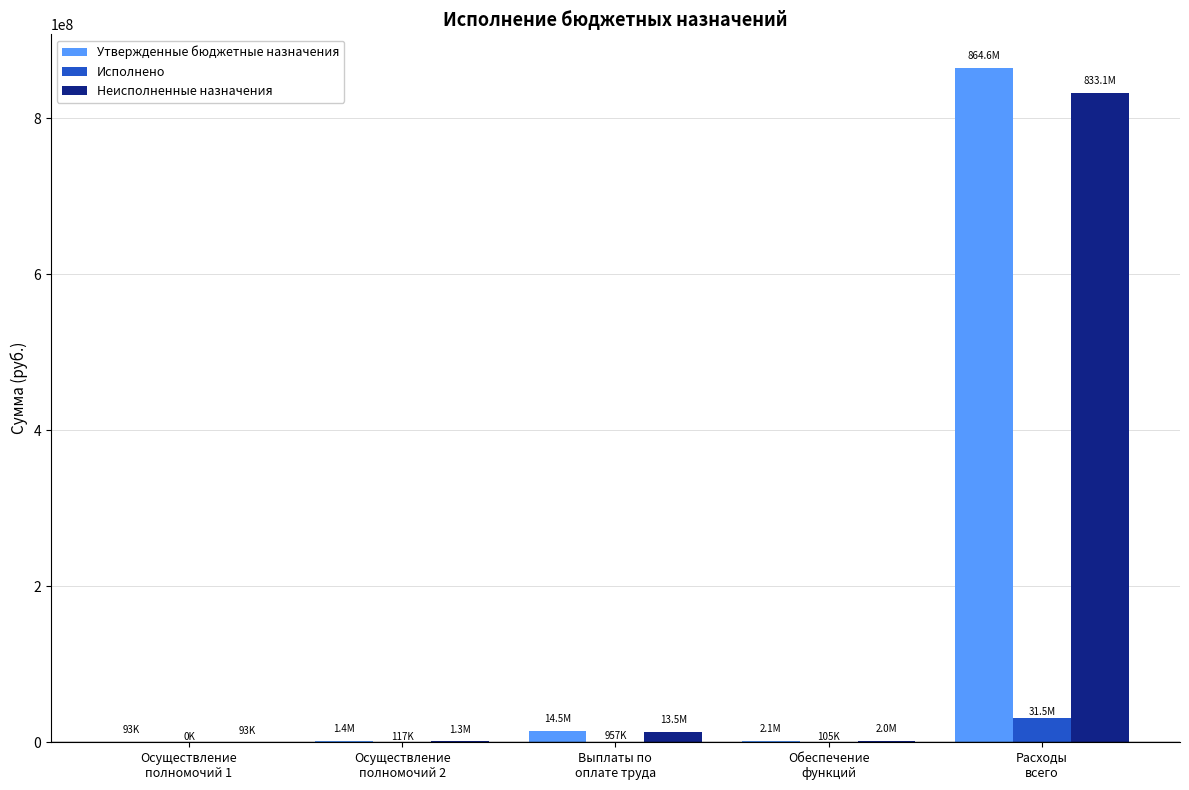

What is the total value across all series at Осуществление
полномочий 1?

186200.0